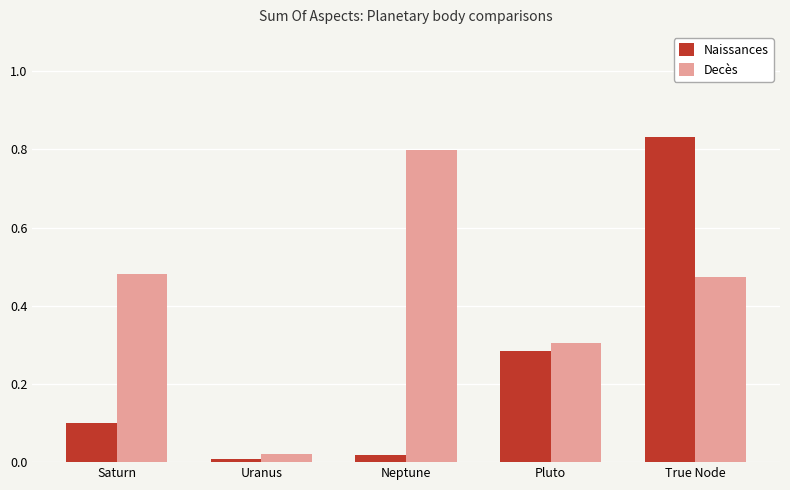

What is the spread (max minus min) of values at True Node?

0.4